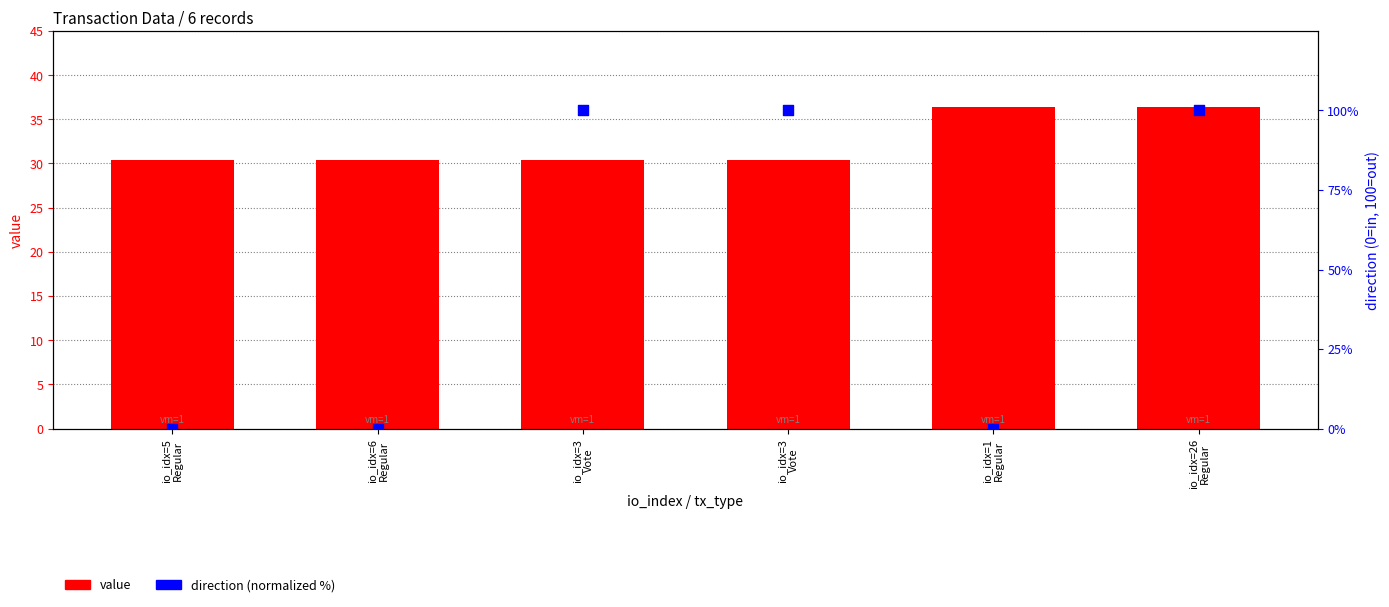

Which series has the largest total across all categories?

direction (normalized)